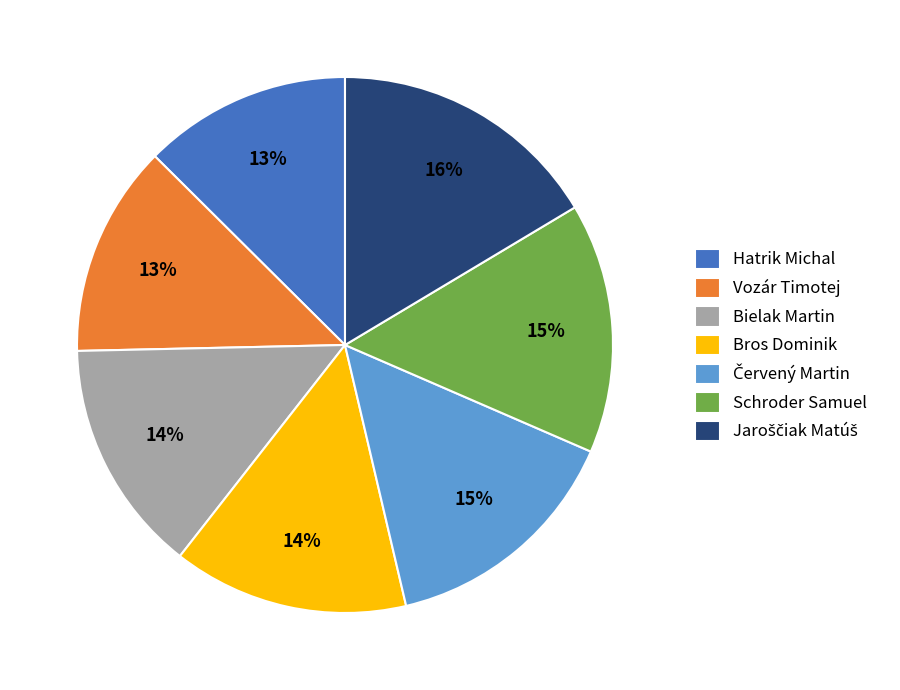

Is there any slice that represents more than half of the pie?

No